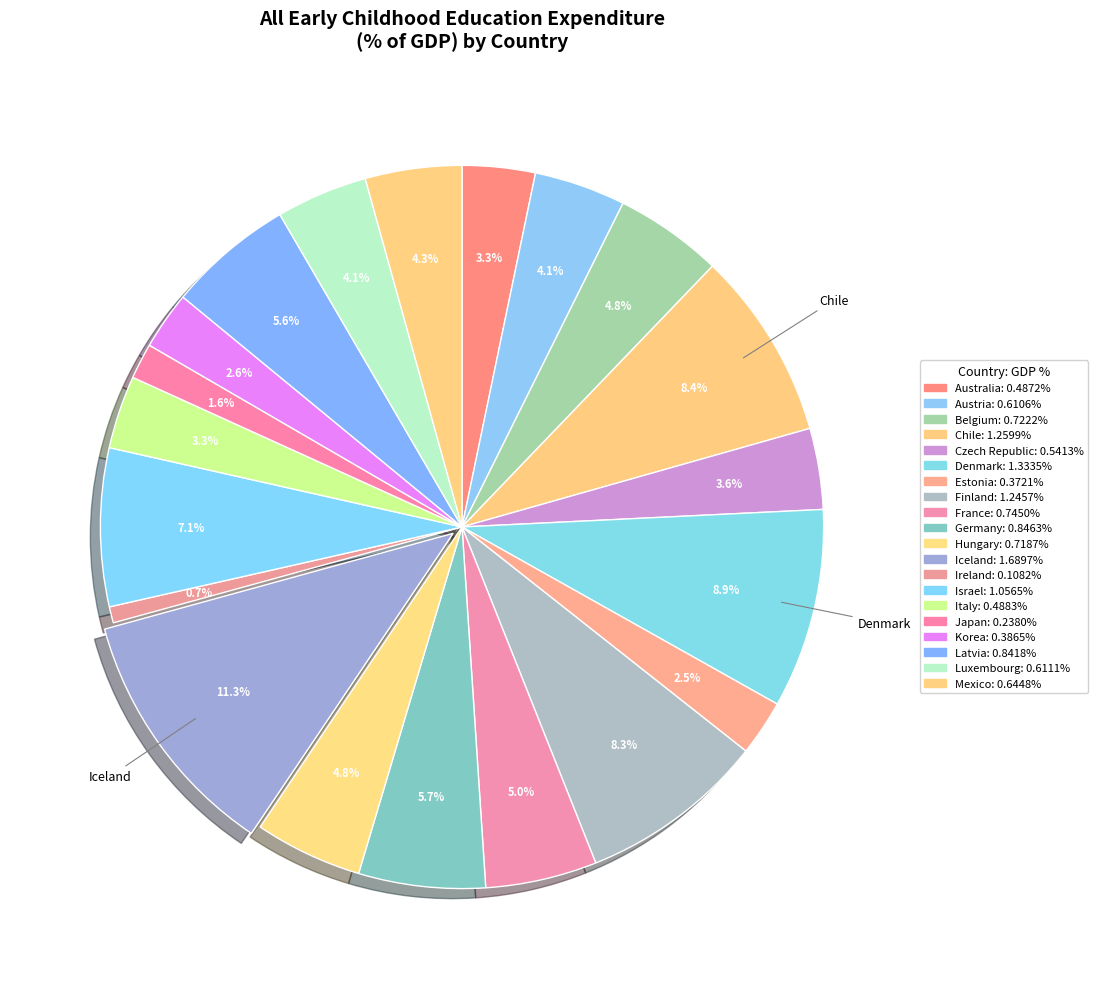

How many slices are in this pie chart?

20